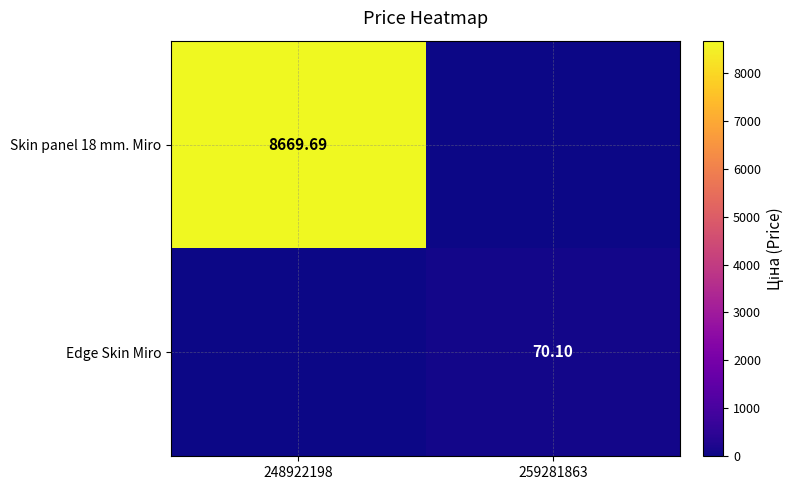

What is the greatest value displayed?

8669.7